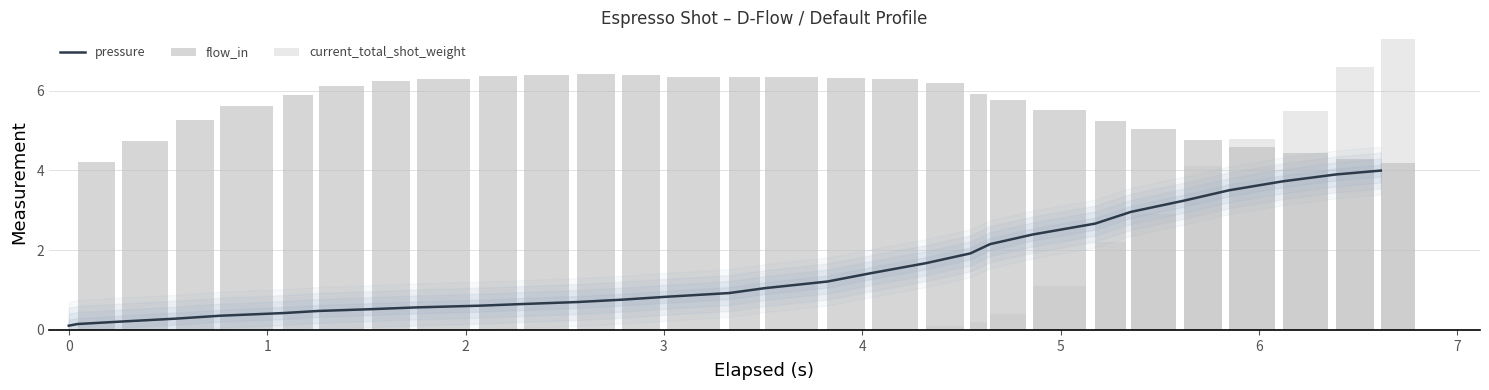

At how many categories does at least one series exceed 1?

28